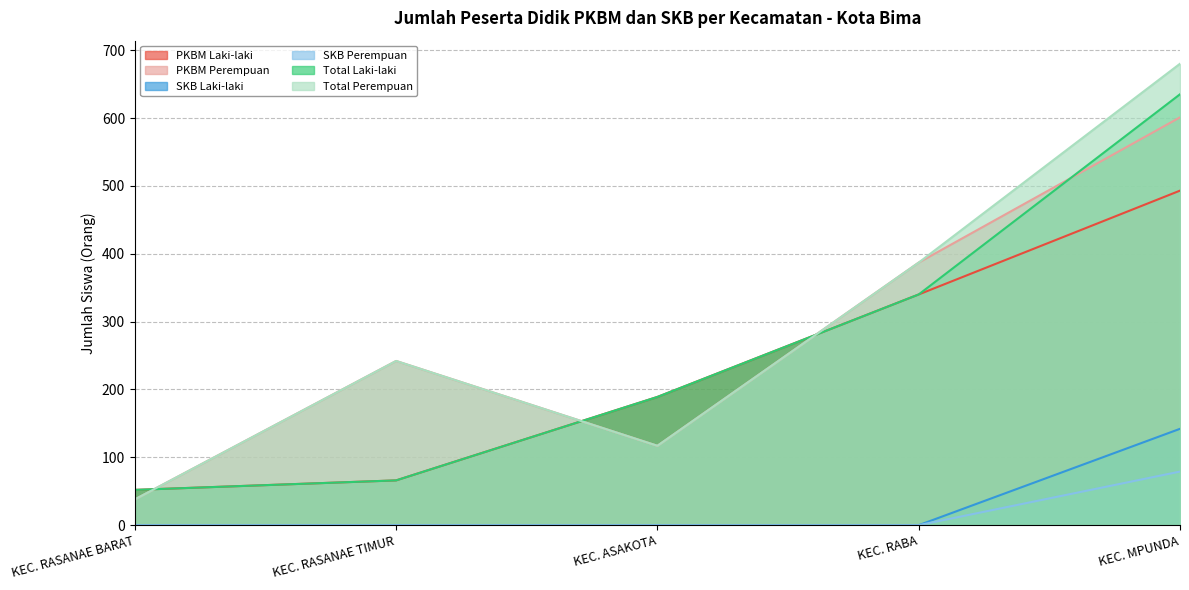

Which series has the widest spread of values?

Total Perempuan